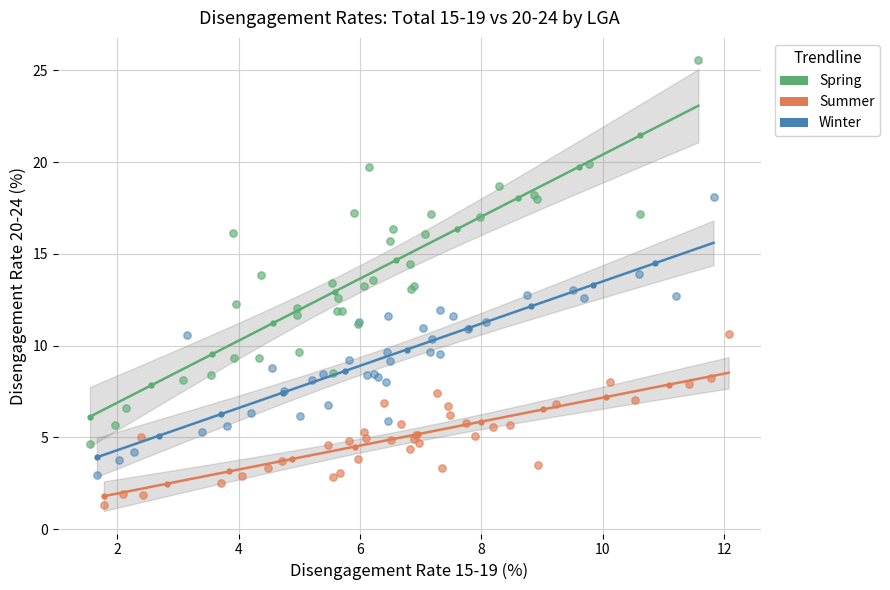

Which series reaches the minimum Y coordinate?

Summer